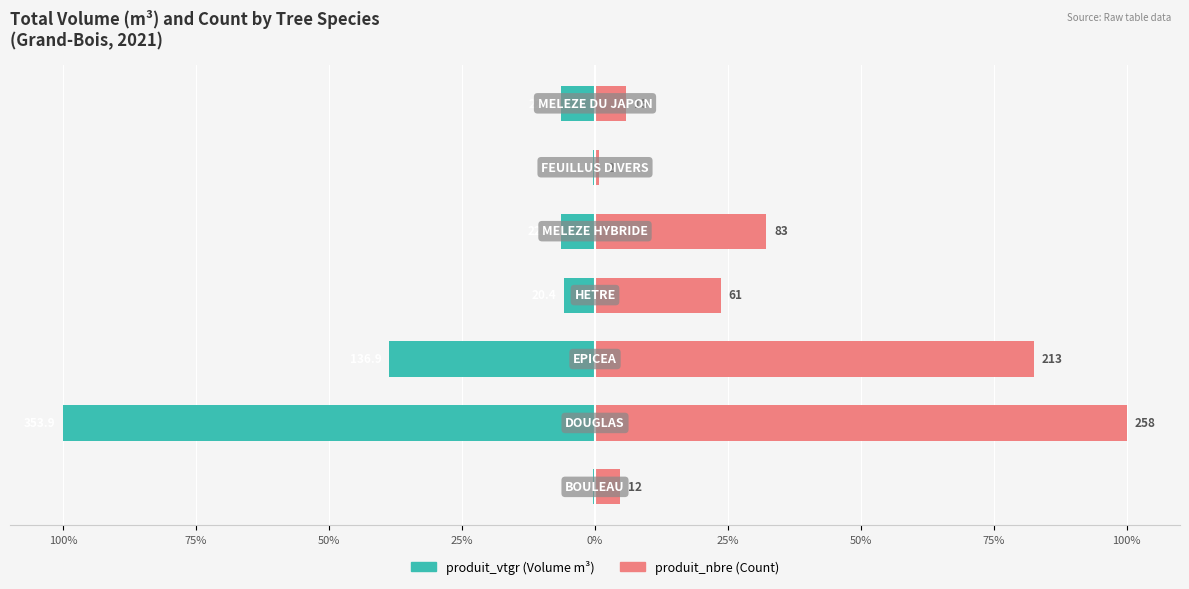

Is the value of produit_nbre at 50% greater than the value of produit_vtgr at 100%?

Yes